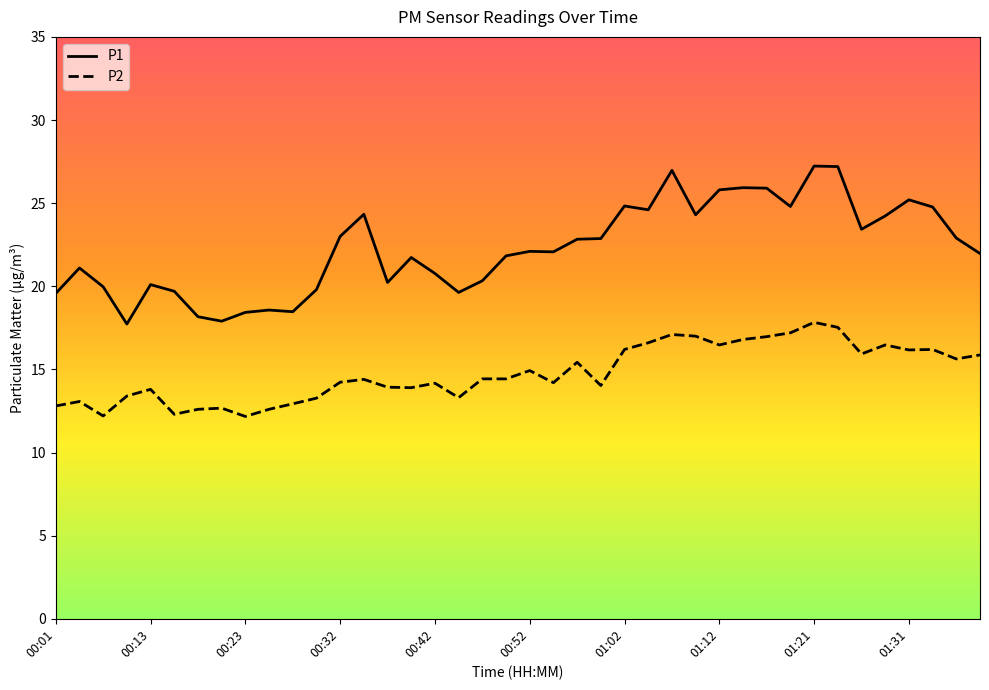

How many series are shown in this chart?

2